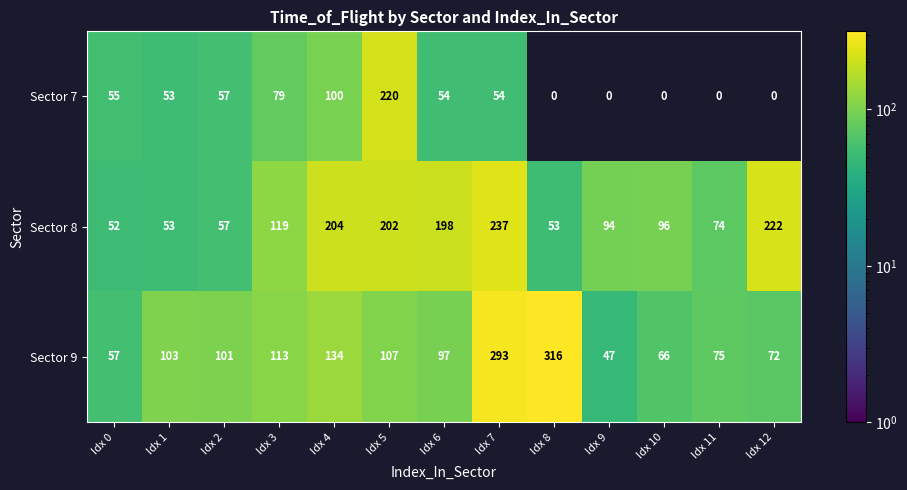

Which series has the widest spread of values?

Sector 9